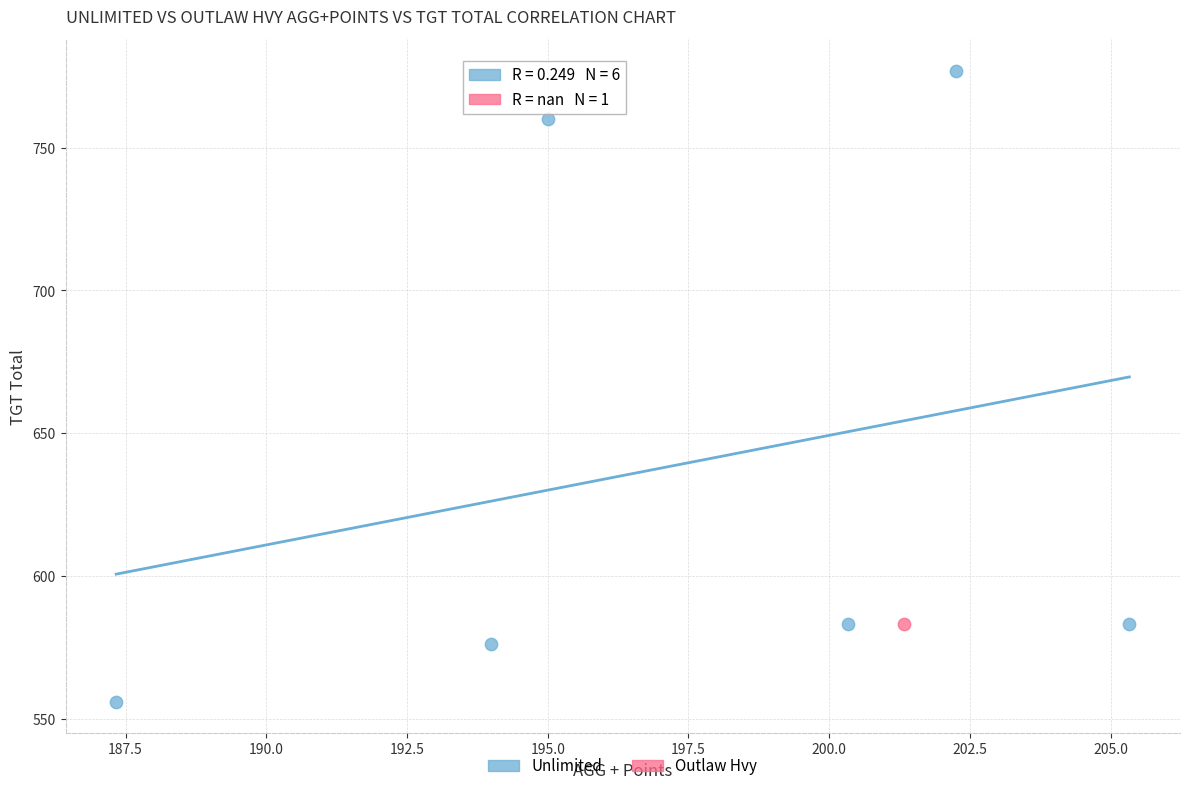

What are all the series names shown in the legend?

Unlimited, Outlaw Hvy